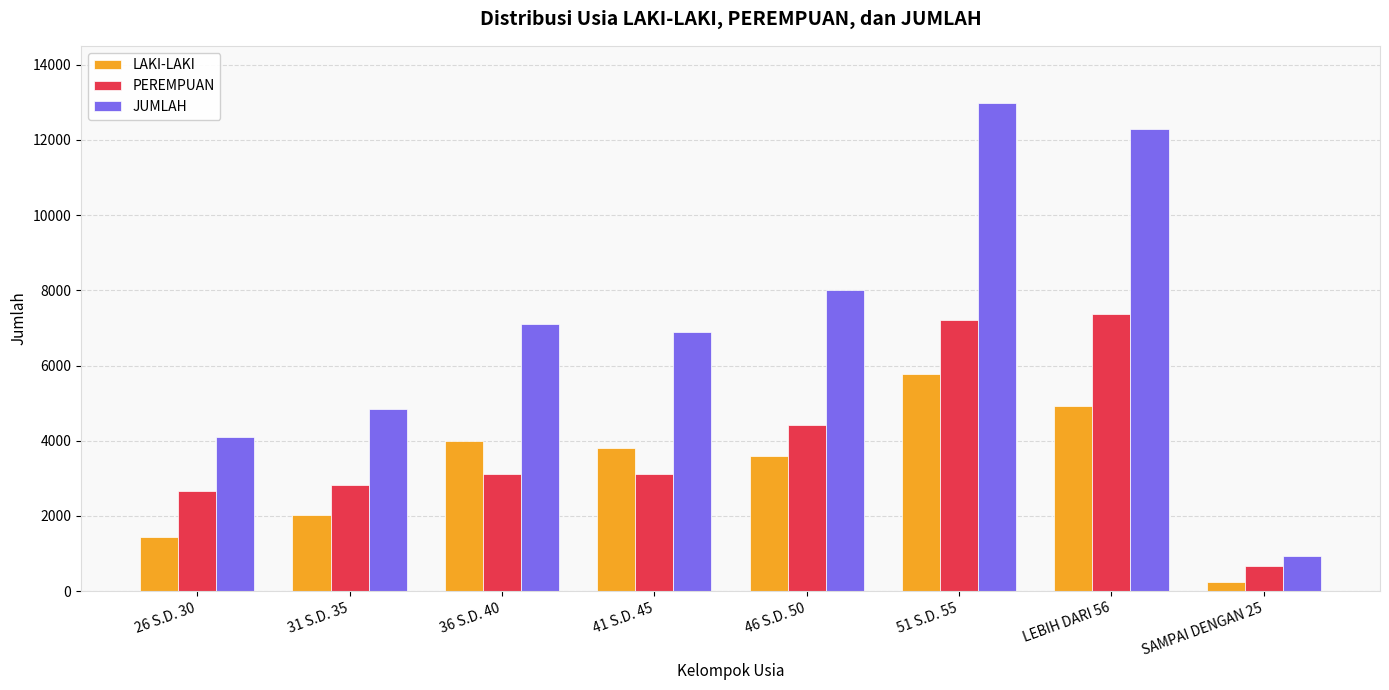

Rank the categories by JUMLAH value from highest to lowest.

51 S.D. 55, LEBIH DARI 56, 46 S.D. 50, 36 S.D. 40, 41 S.D. 45, 31 S.D. 35, 26 S.D. 30, SAMPAI DENGAN 25